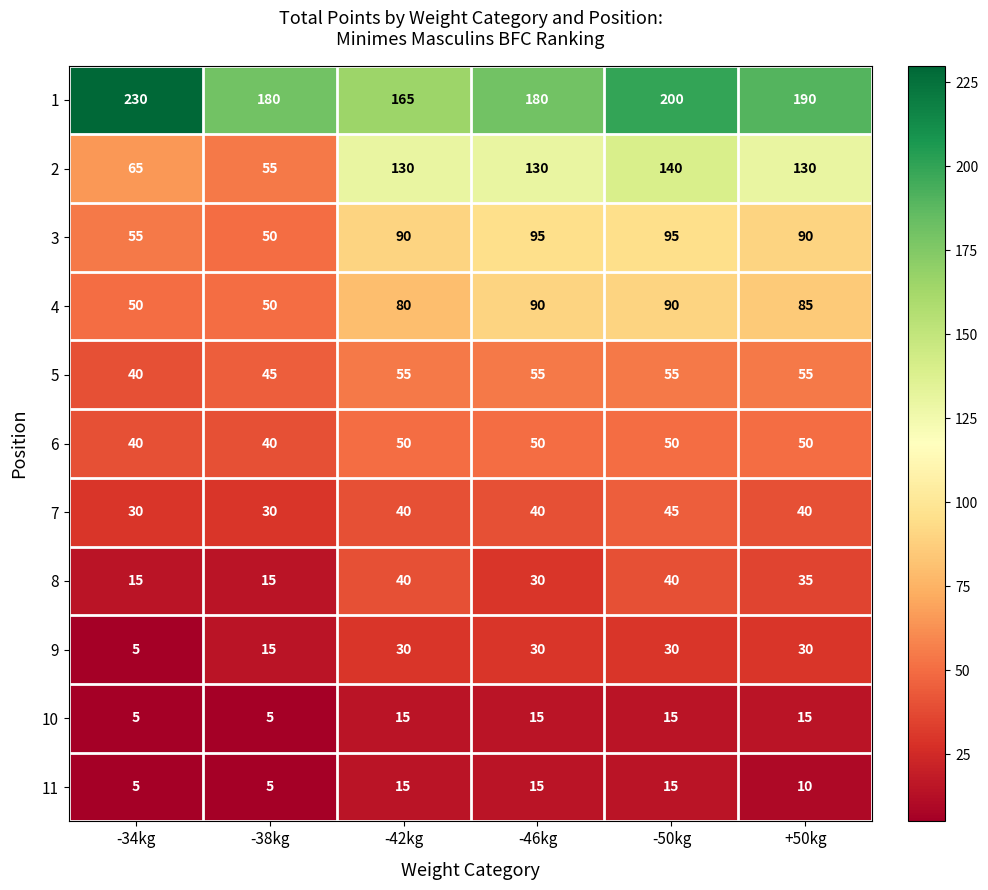

What is the smallest value displayed?

5